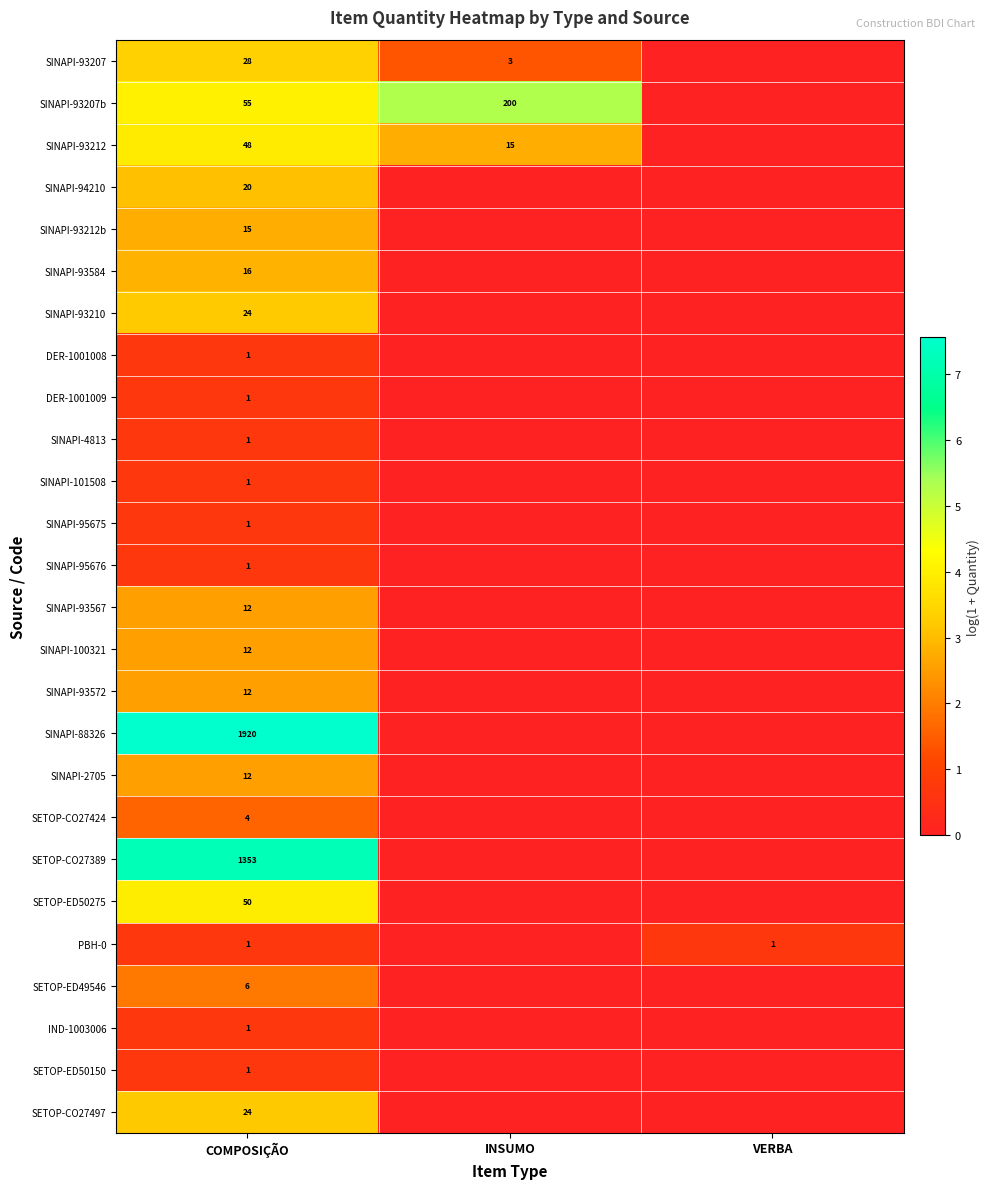

Between INSUMO and VERBA, which is larger?

INSUMO